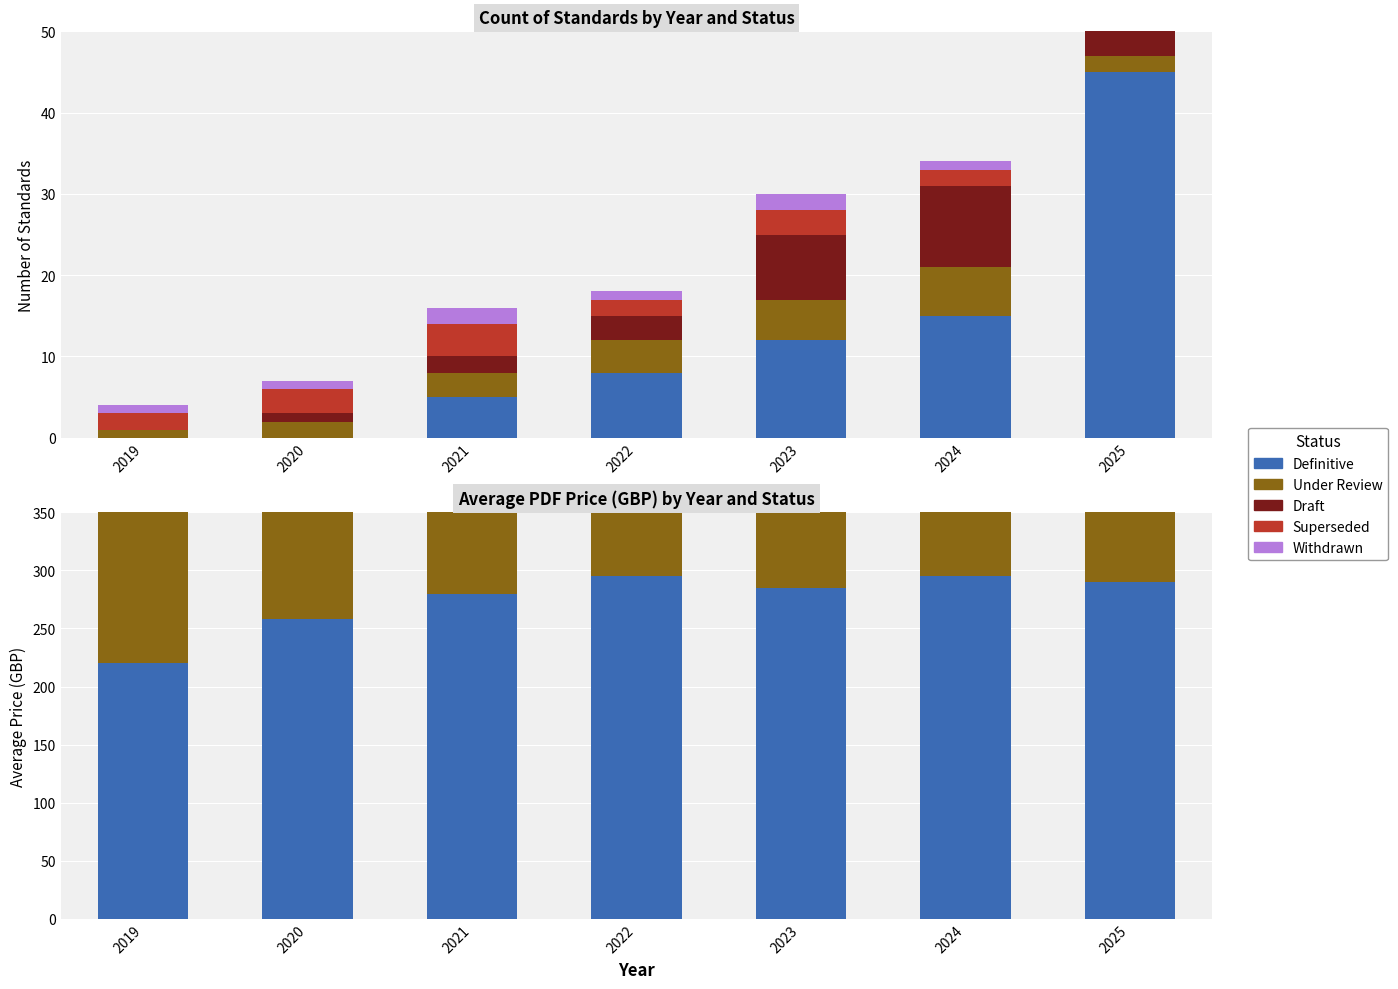

How many series are shown in this chart?

5